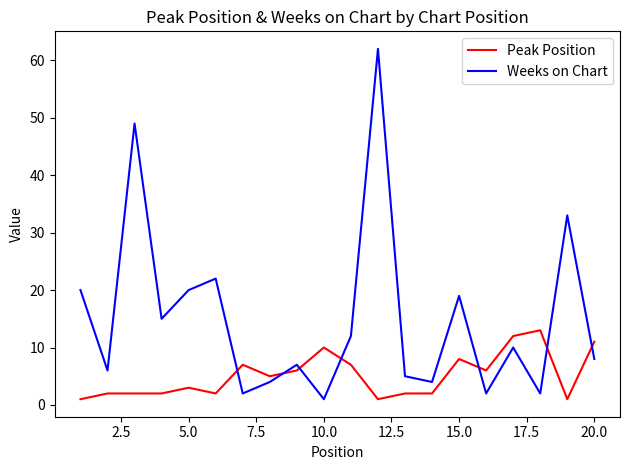

True or false: Weeks on Chart and Peak Position intersect in this chart.

True